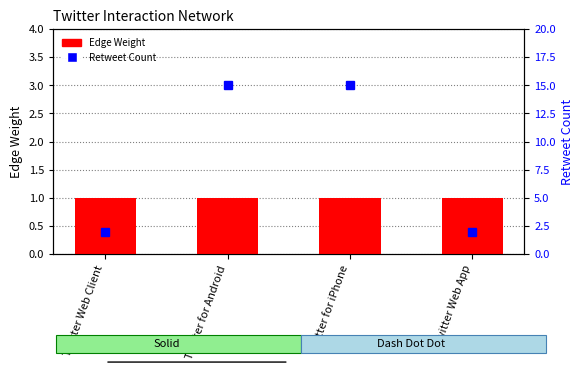

Reading left to right, extract all data points from this chart.

Edge Weight: Twitter Web Client=1	Twitter for Android=1	Twitter for iPhone=1	Twitter Web App=1
Retweet Count: Twitter Web Client=2	Twitter for Android=15	Twitter for iPhone=15	Twitter Web App=2